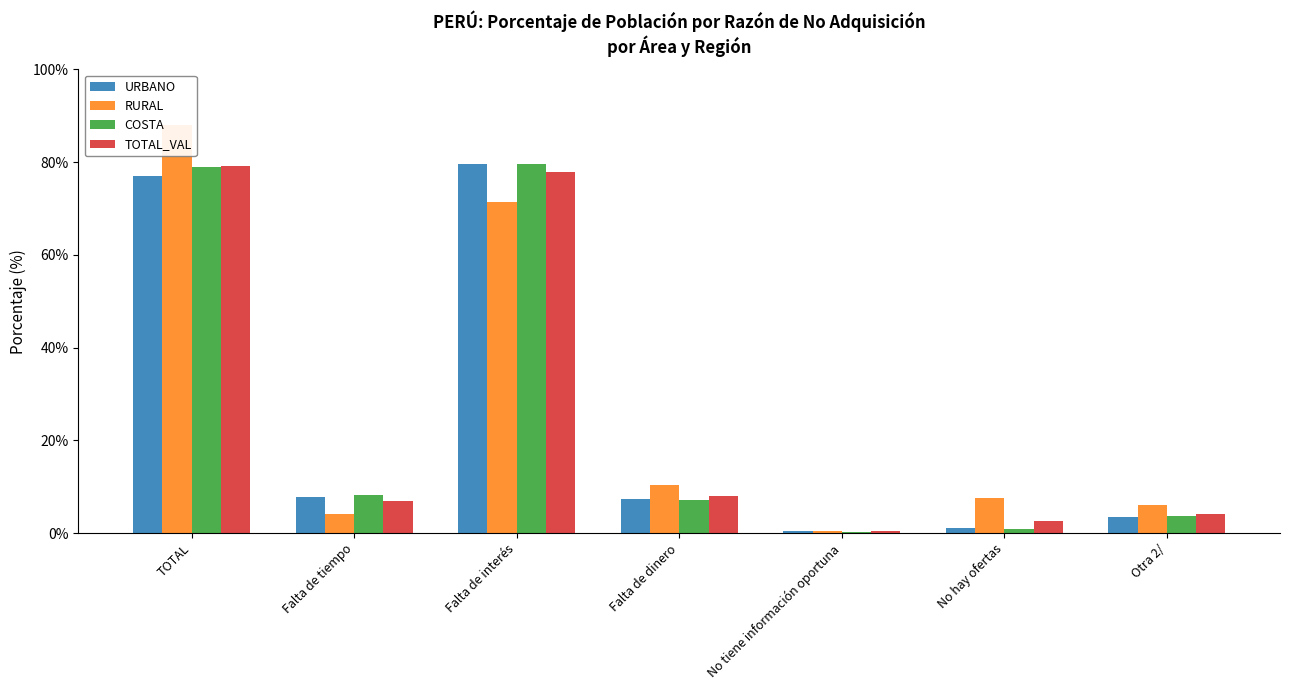

The value of RURAL at Falta de interés is 71.5. True or false?

True